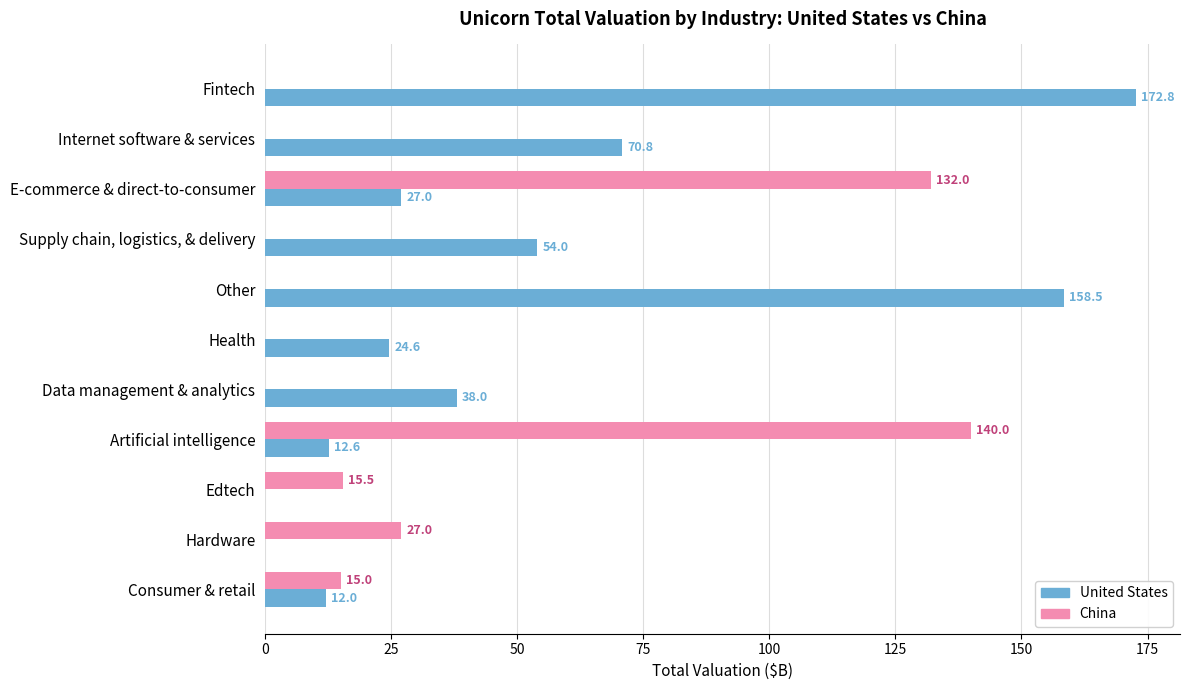

True or false: China has a value of -70.1 at Supply chain, logistics, & delivery.

False